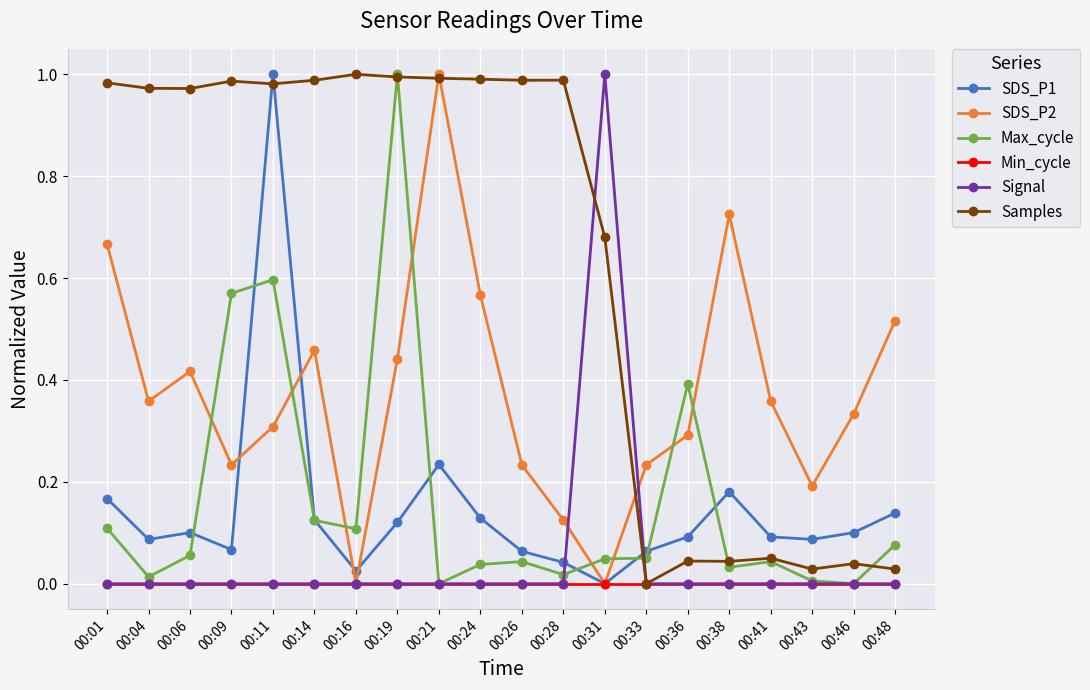

Is it true that Max_cycle equals 0.0 at 00:46?

True